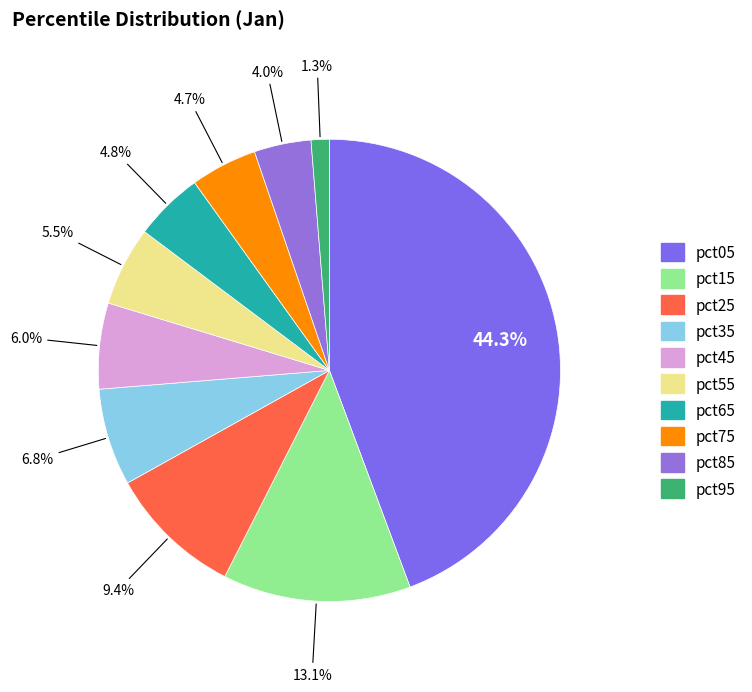

Is there a majority slice in this chart?

No